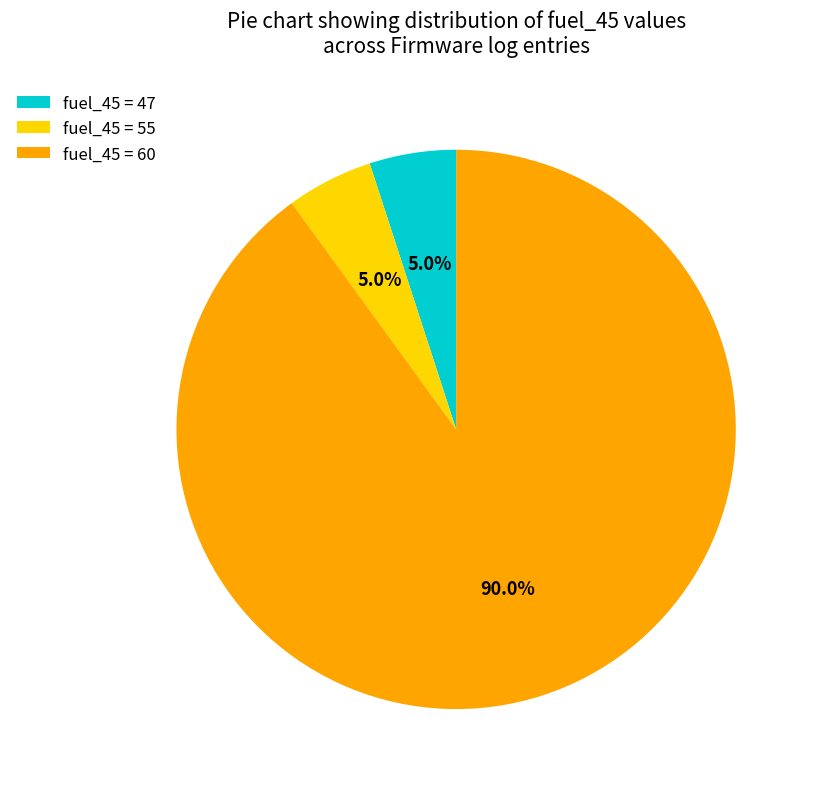

Which category has the biggest portion of the pie?

fuel_45 = 60